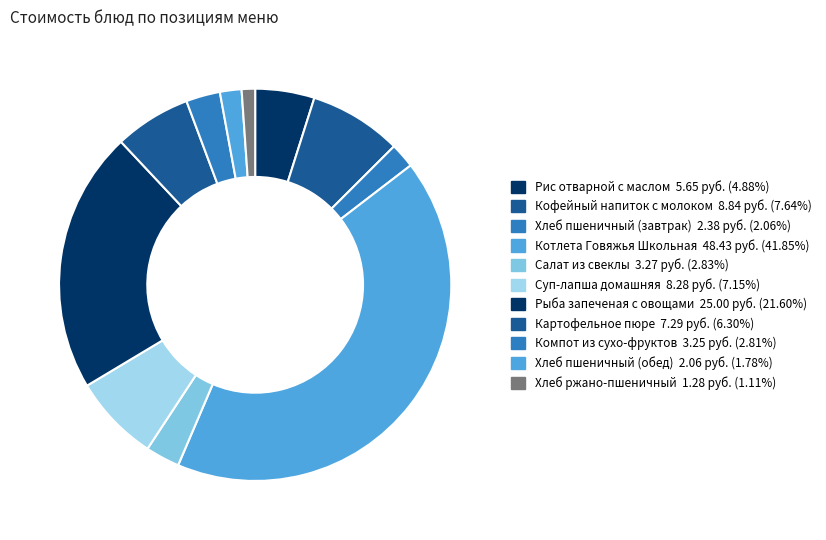

What percentage is the Котлета Говяжья Школьная slice, to the nearest percent?

42%